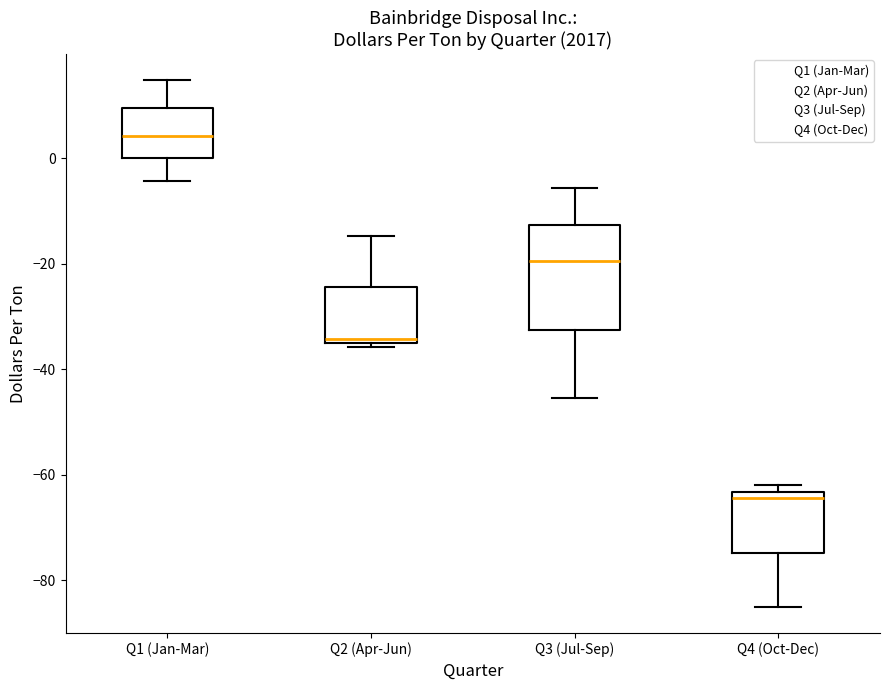

Which box has the highest median line?

Q1 (Jan-Mar)